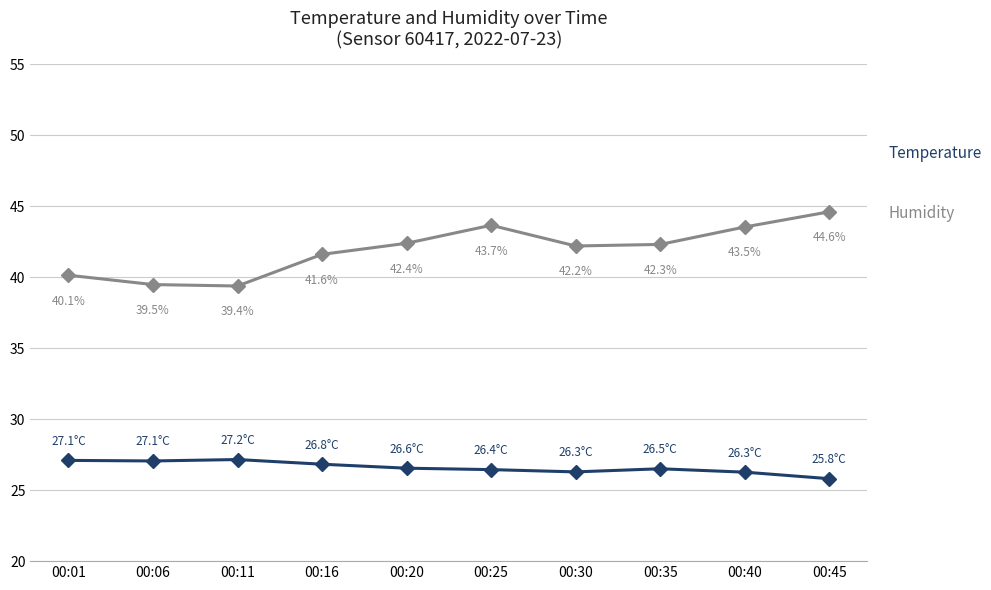

At which category is the sum across all series the highest?

00:45